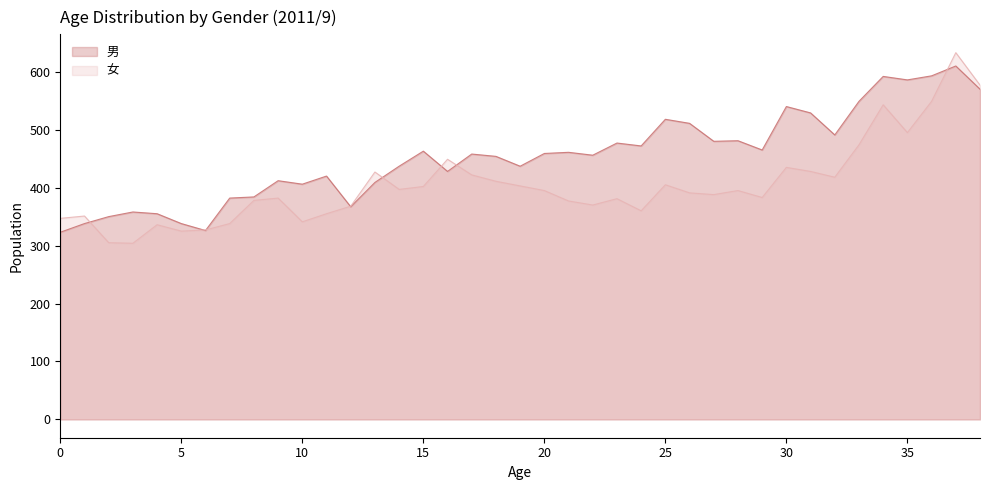

What is the minimum value shown in the chart?

304